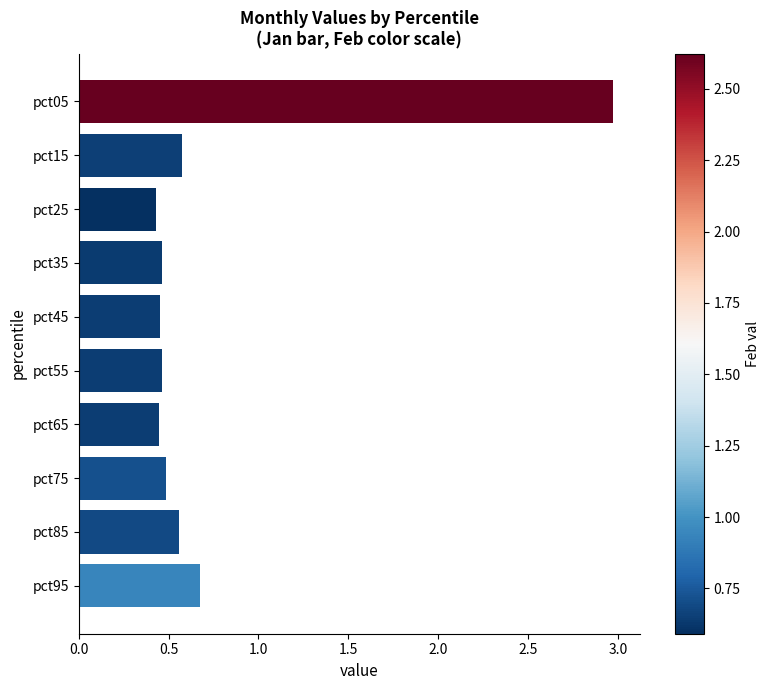

How many values are between 0 and 1?

9